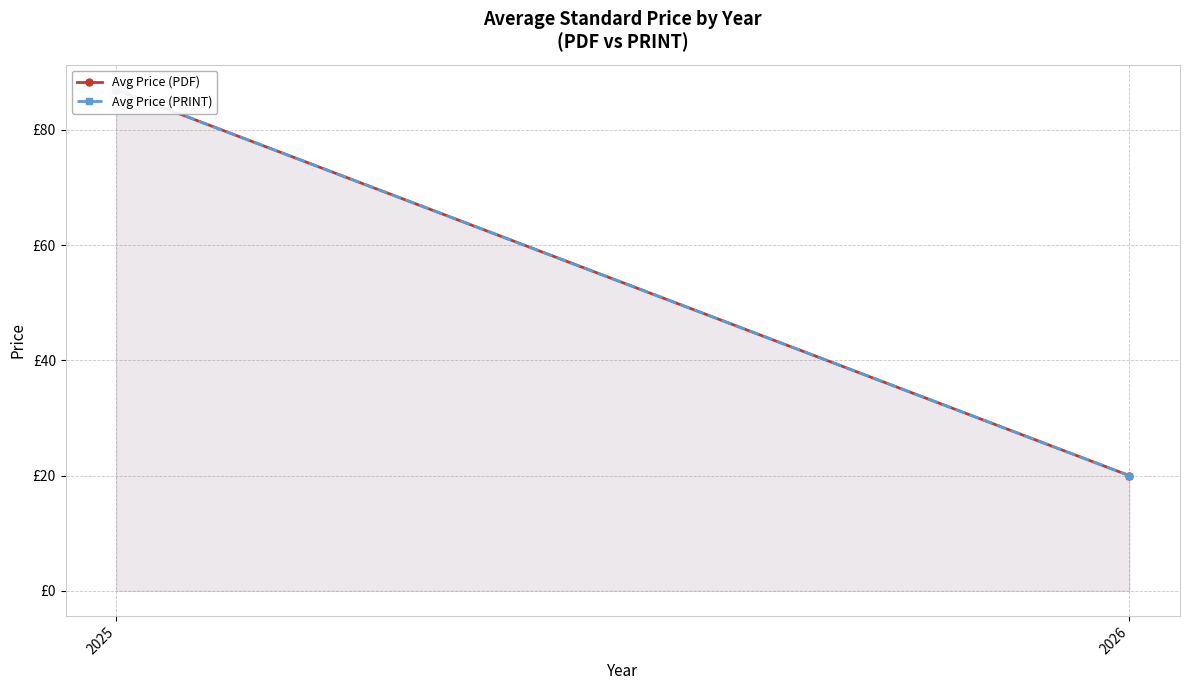

The value of Avg Price (PDF) at 2026 is 20.0. True or false?

True